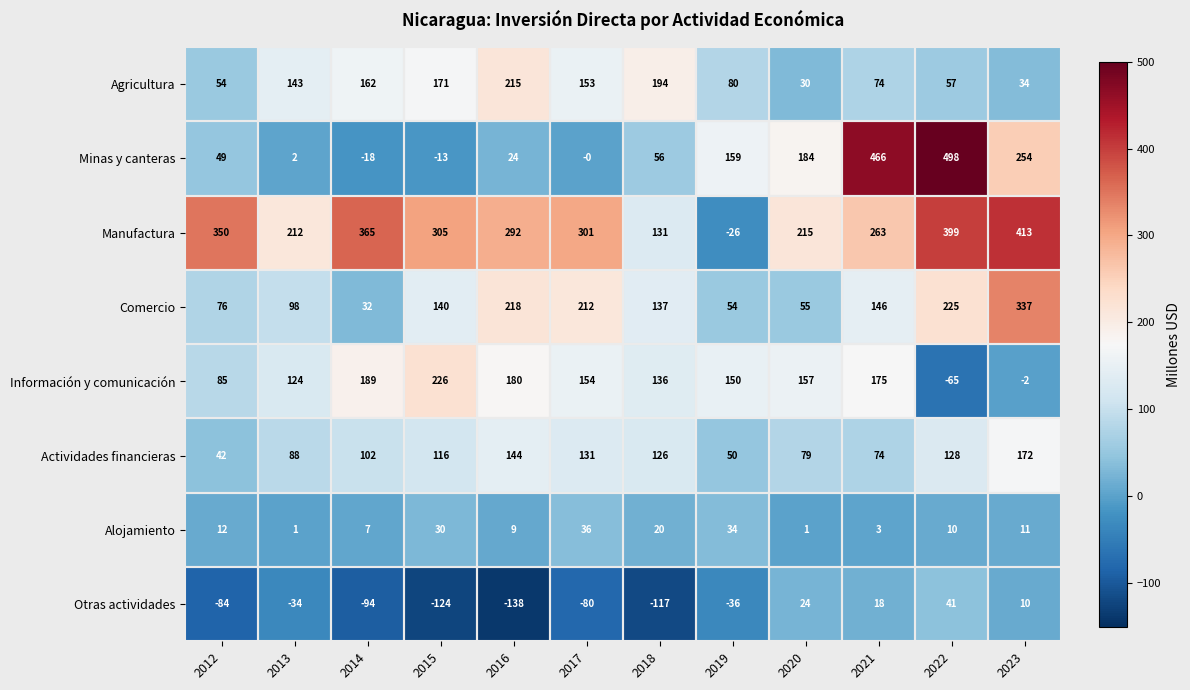

At 2019, list the series in order from smallest to largest.

Otras actividades, Manufactura, Alojamiento, Actividades financieras, Comercio, Agricultura, Información y comunicación, Minas y canteras